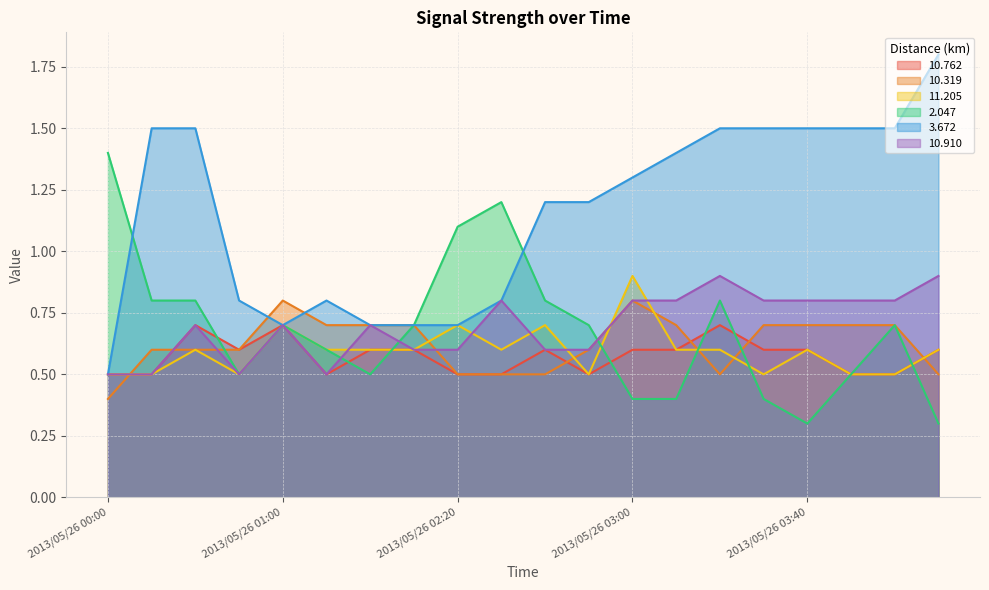

The value of 2.047 at 2013/05/26 04:30 is 0.5. True or false?

False